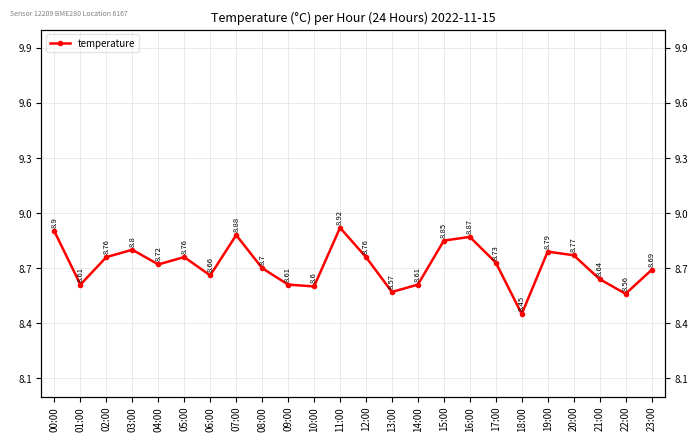

Reading right to left, extract all data points from this chart.

23:00=8.7	22:00=8.6	21:00=8.6	20:00=8.8	19:00=8.8	18:00=8.4	17:00=8.7	16:00=8.9	15:00=8.8	14:00=8.6	13:00=8.6	12:00=8.8	11:00=8.9	10:00=8.6	09:00=8.6	08:00=8.7	07:00=8.9	06:00=8.7	05:00=8.8	04:00=8.7	03:00=8.8	02:00=8.8	01:00=8.6	00:00=8.9